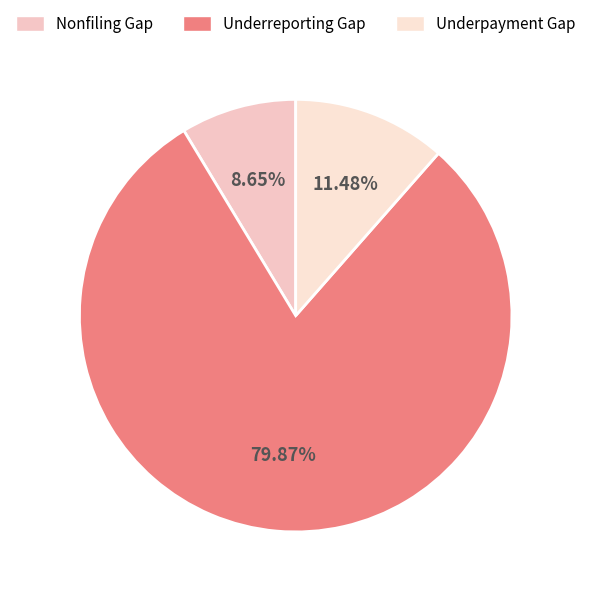

Which slice is the largest?

Underreporting Gap